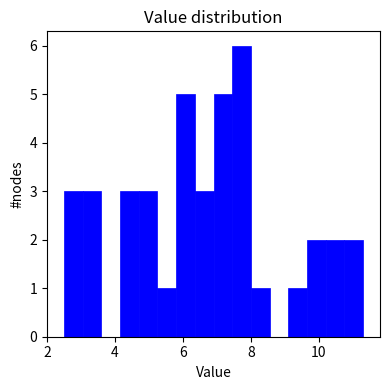

Read against the x-axis, roughly where is the centre of the tallest bar?

7.8